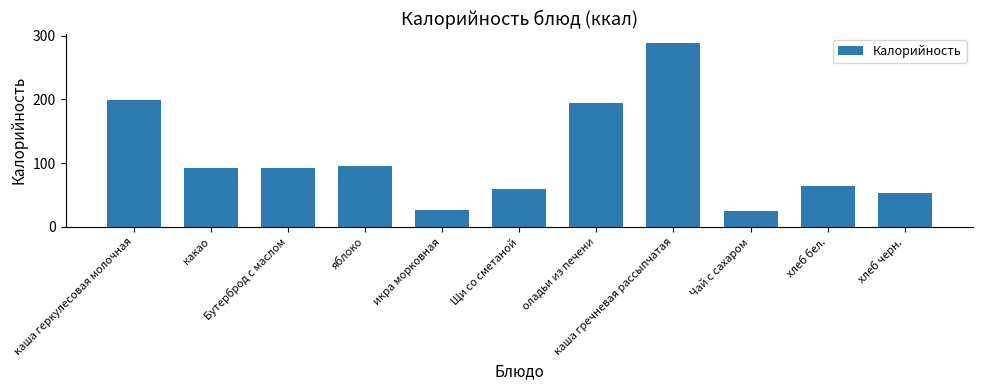

What is the label of the 11th bar from the left?

хлеб черн.